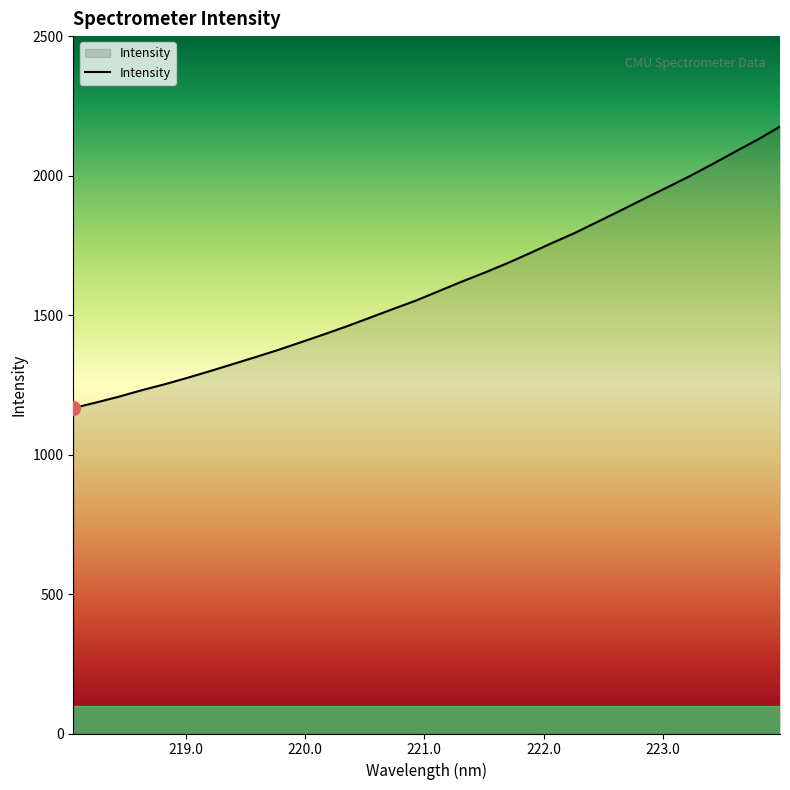

How many lines are shown in the chart?

1